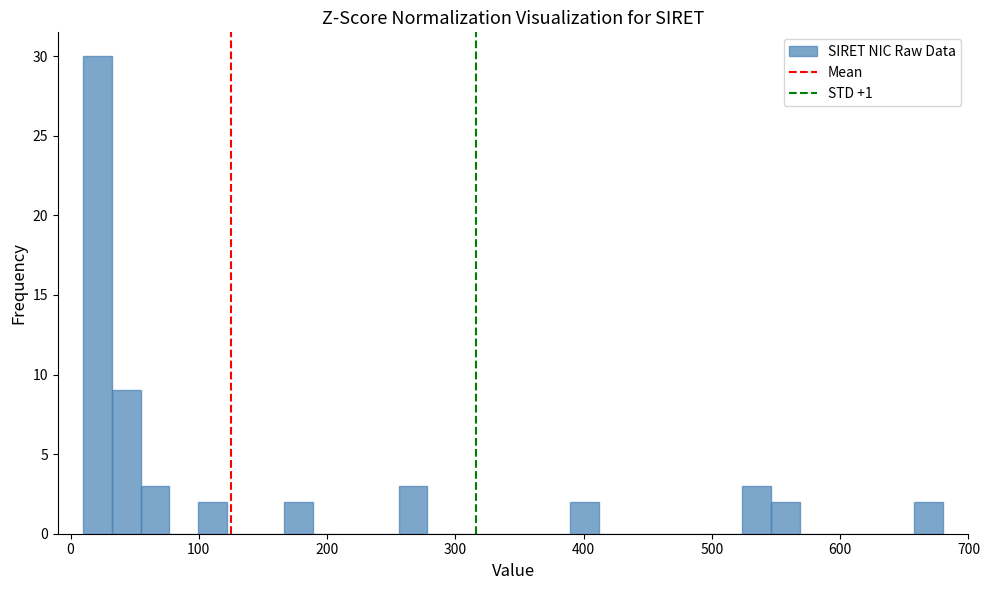

Read against the x-axis, roughly where is the centre of the tallest bar?

20